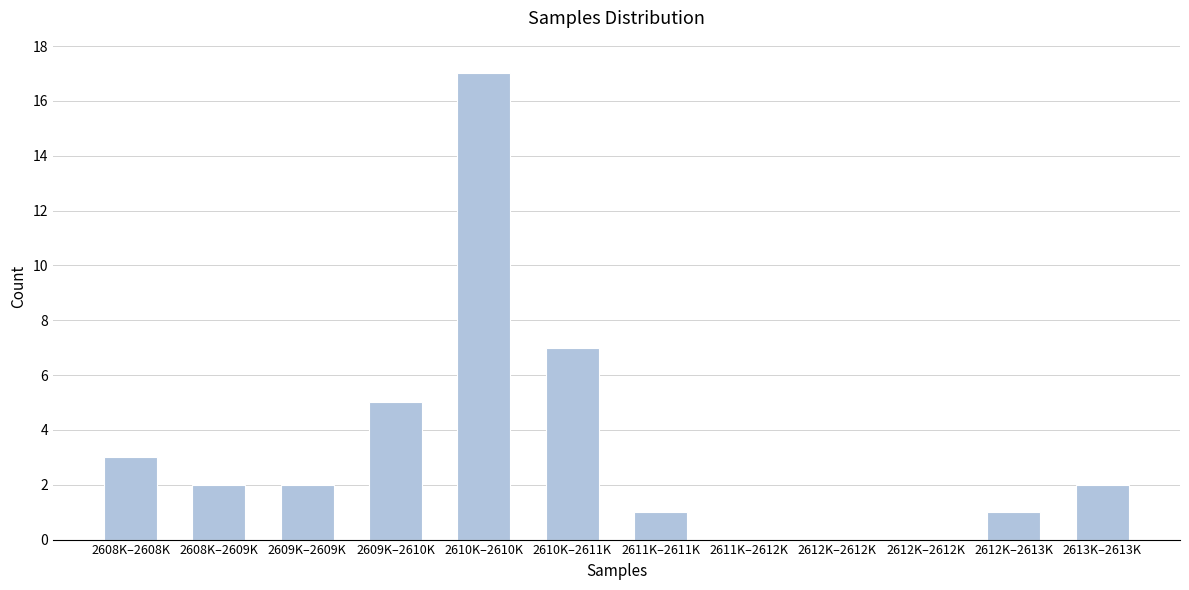

How many series are shown in this chart?

1